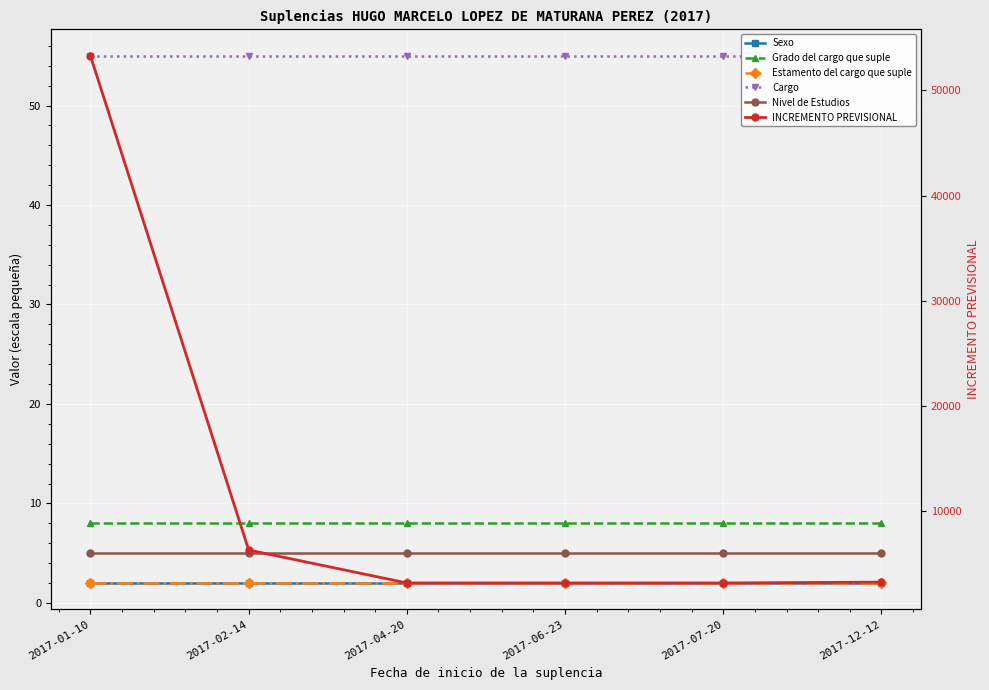

Reading right to left, transcribe all the data shown in this chart.

Sexo: 2	2	2	2	2	2
Grado del cargo que suple: 8	8	8	8	8	8
Estamento del cargo que suple: 2	2	2	2	2	2
Cargo: 55	55	55	55	55	55
Nivel de Estudios: 5	5	5	5	5	5
INCREMENTO PREVISIONAL: 3213	3135	3135	3135	6269	53293